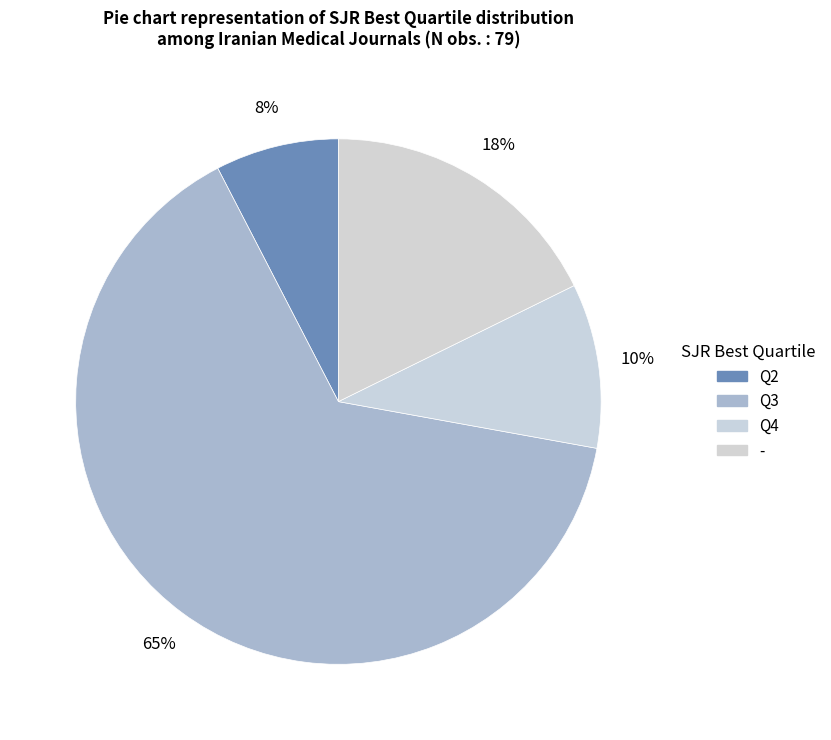

To the nearest percent, what is the combined percentage of Q3 and Q2?

72%